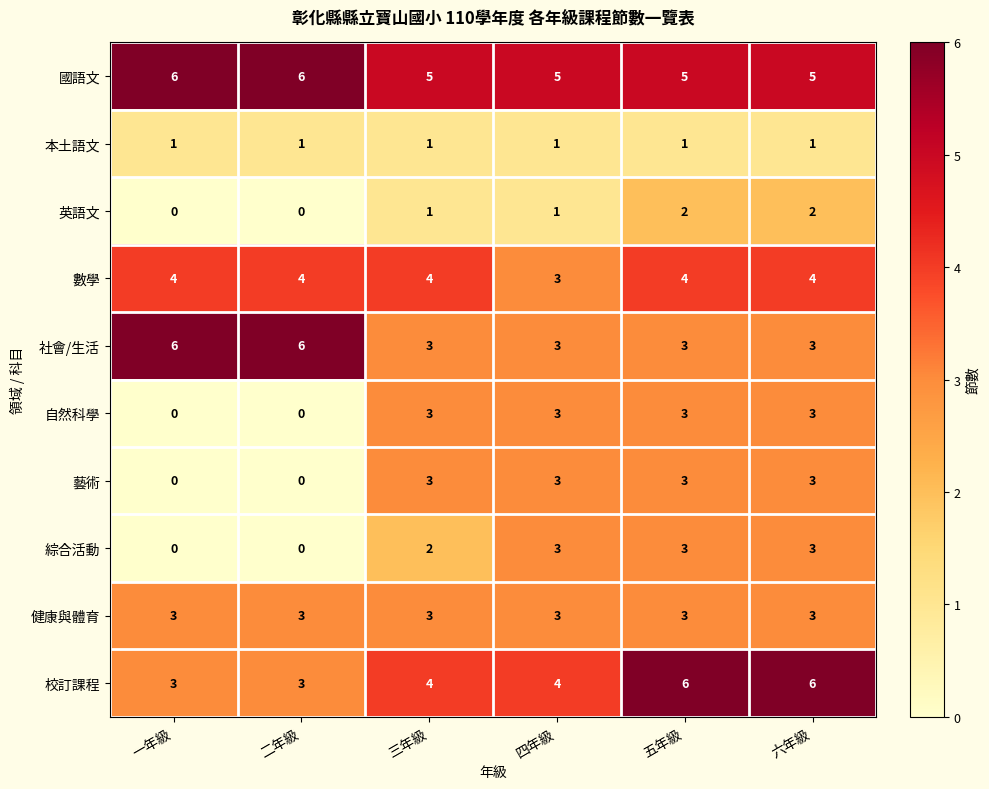

What is the spread (max minus min) of values at 二年級?

6